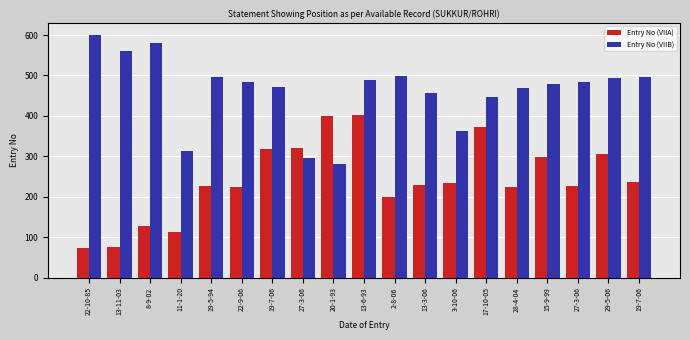

What is the sum of all Entry No (VIIB) values?

8760